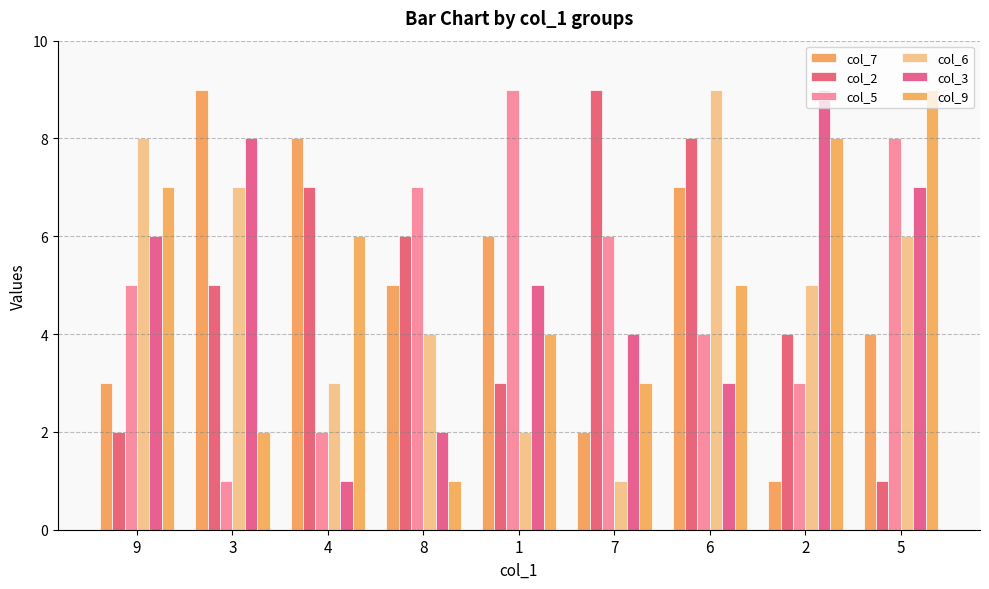

How many data points in col_2 are less than 5?

4